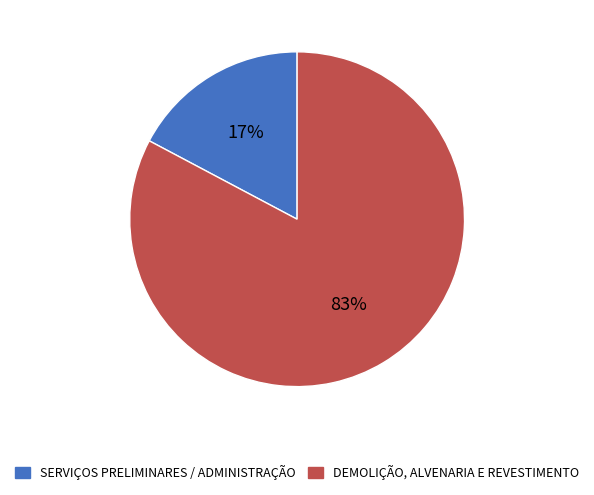

Does any single category account for the majority?

Yes